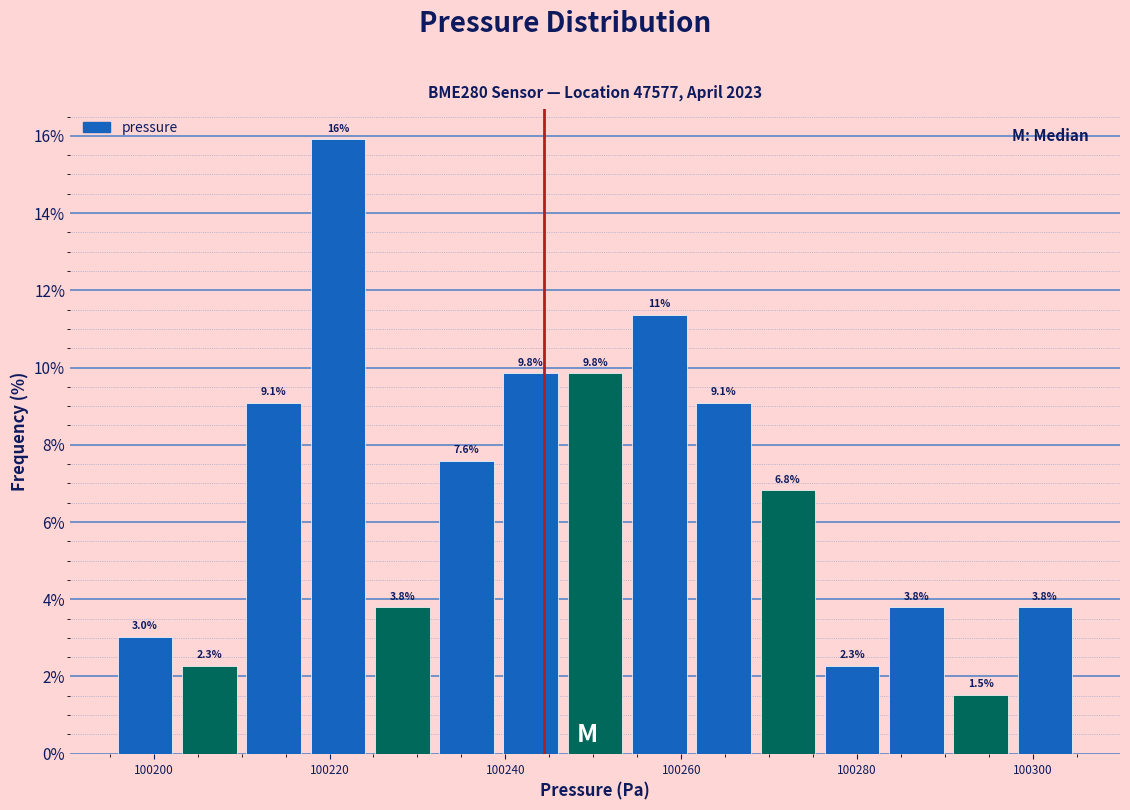

Around what value on the x-axis is the tallest bar? Give the approximate position of its centre, as read against the axis.

100220